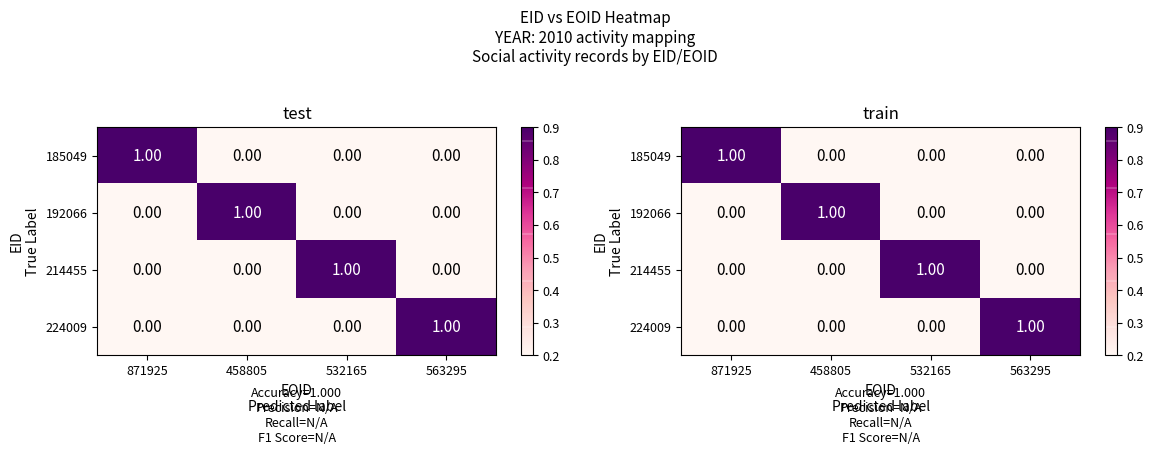

At which category is the sum across all series the highest?

871925